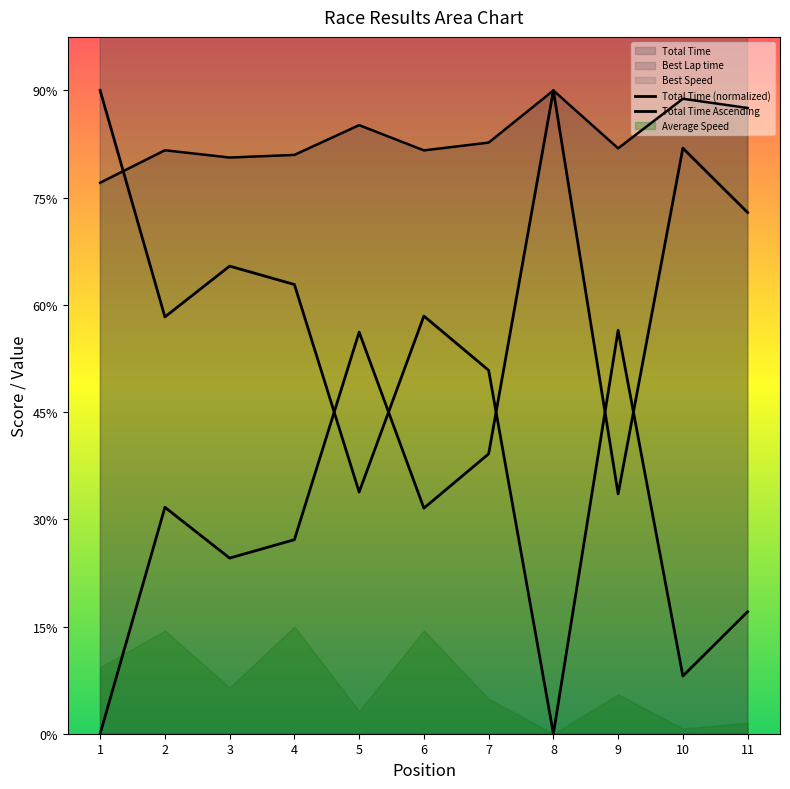

What is the difference between the maximum and minimum values in the Total Time Ascending series?

600.0